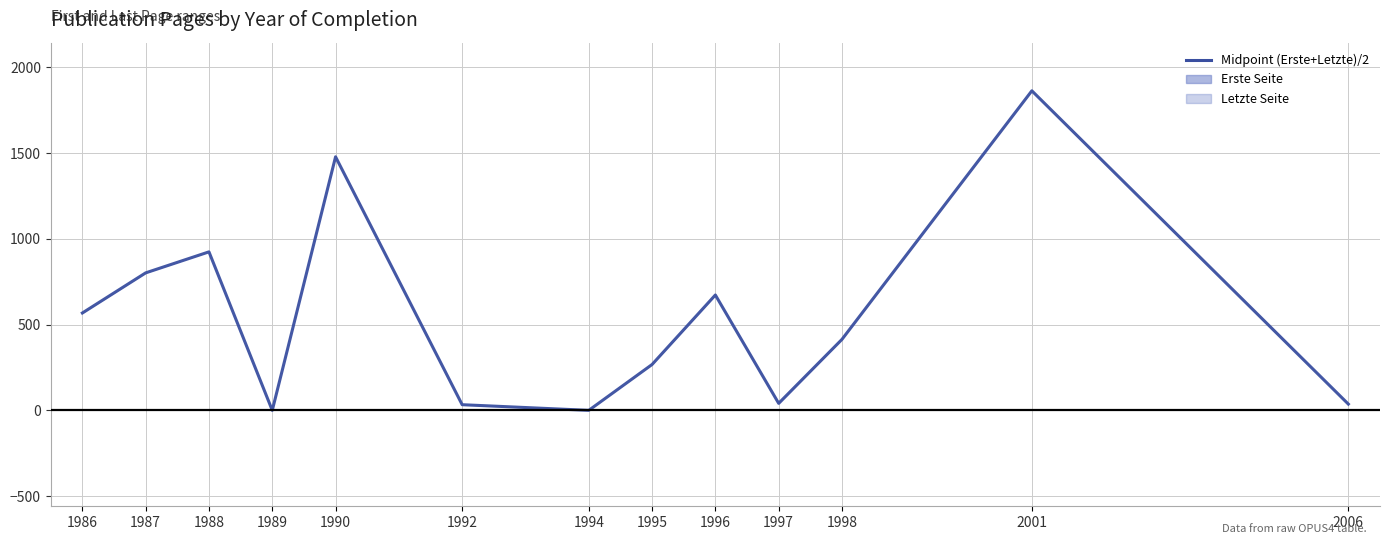

True or false: the data has more than 0 interior local peaks.

True